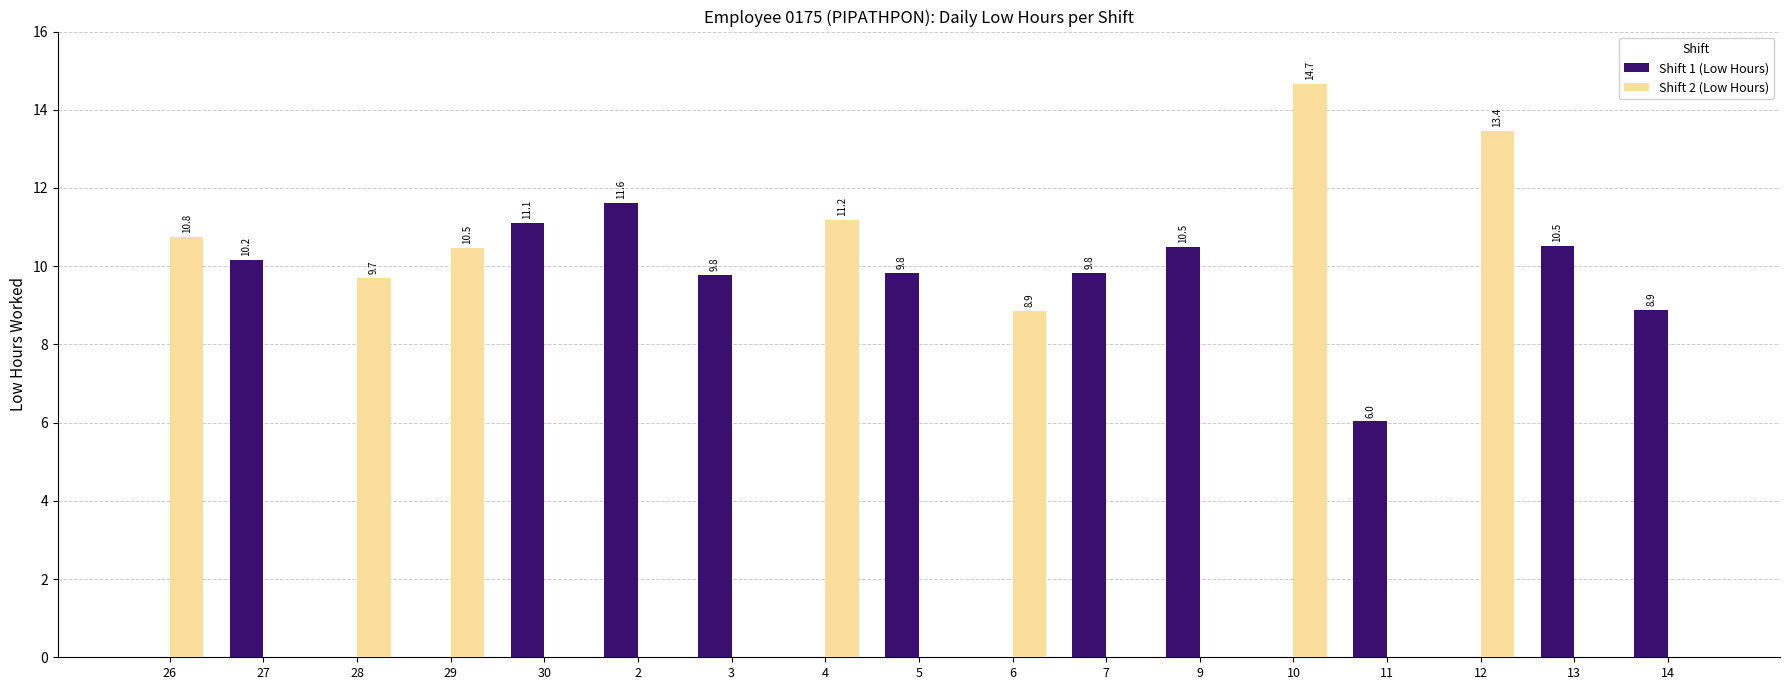

What are all the series names shown in the legend?

Shift 1 (Low Hours), Shift 2 (Low Hours)